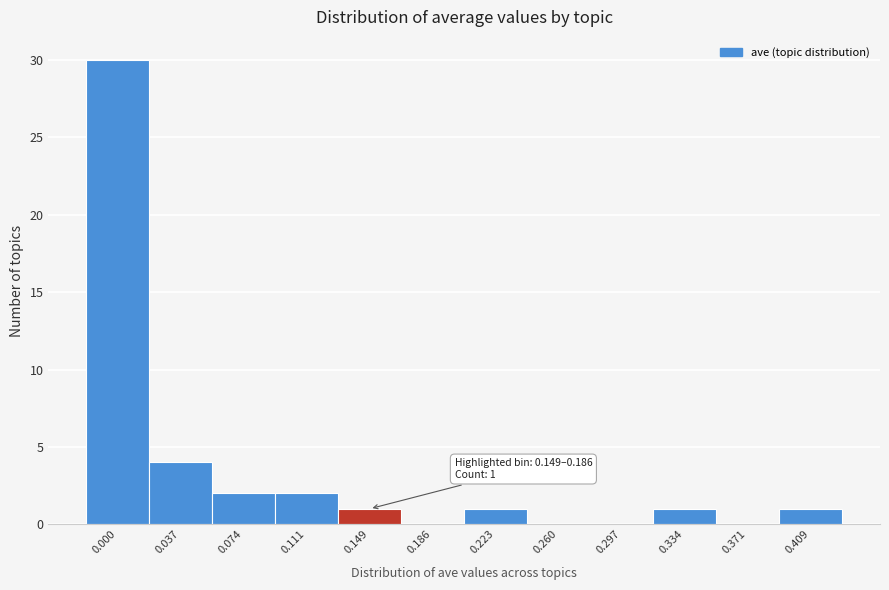

Reading left to right, list all the values displayed in this chart.

0.000=30	0.037=4	0.074=2	0.111=2	0.149=1	0.186=0	0.223=1	0.260=0	0.297=0	0.334=1	0.371=0	0.409=1